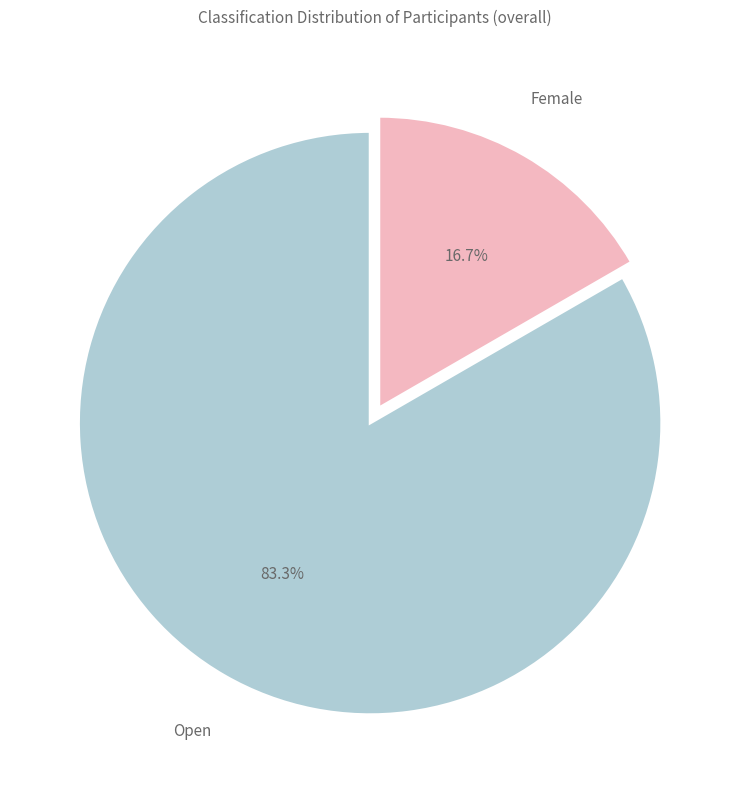

Is there any slice that represents more than half of the pie?

Yes